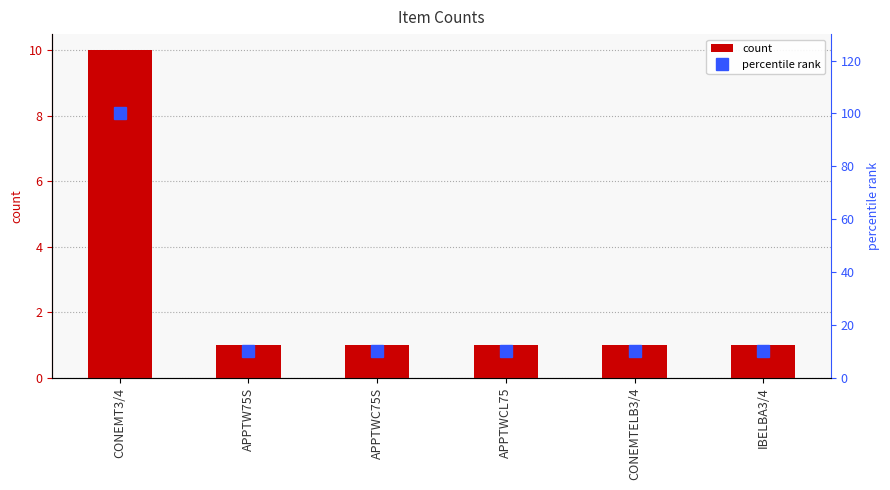

At which category is the sum across all series the highest?

CONEMT3/4